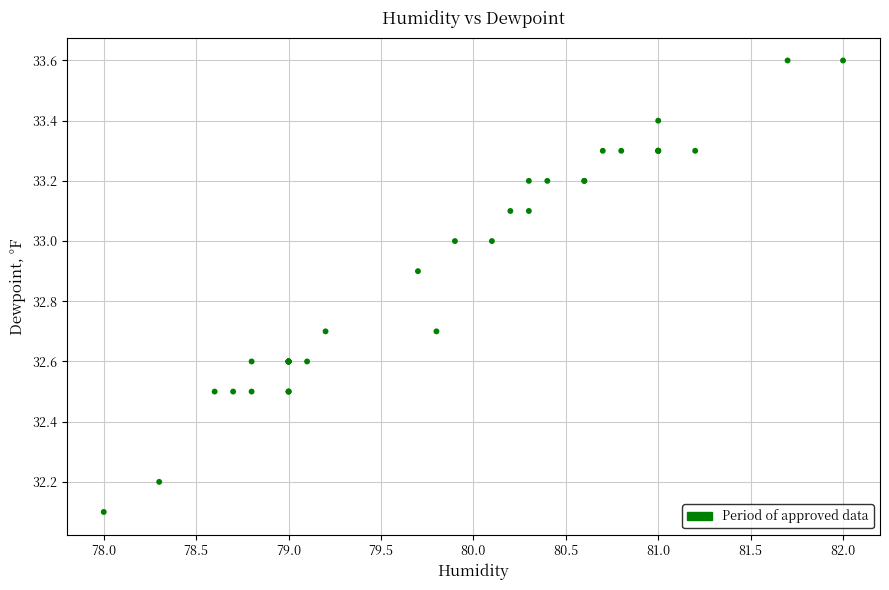

What Y value in the scatter plot is closest to 32?

32.1